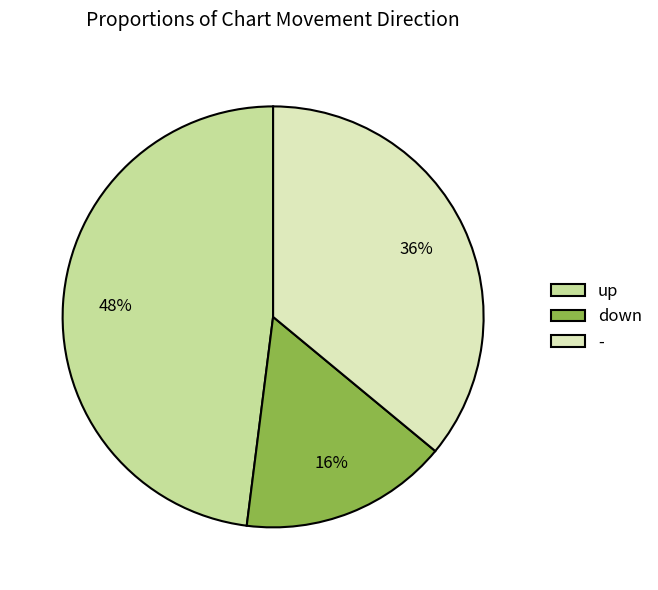

Approximately how many times larger is the value at up compared to down?

3.0